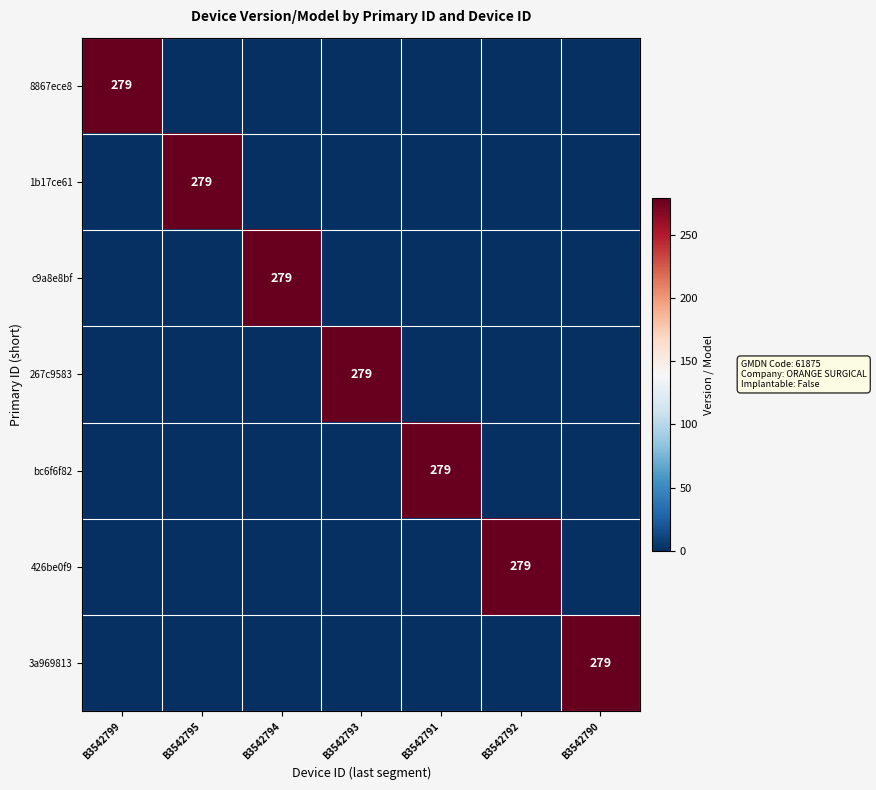

True or false: 8867ece8 has a value of 81 at B3542799.

False